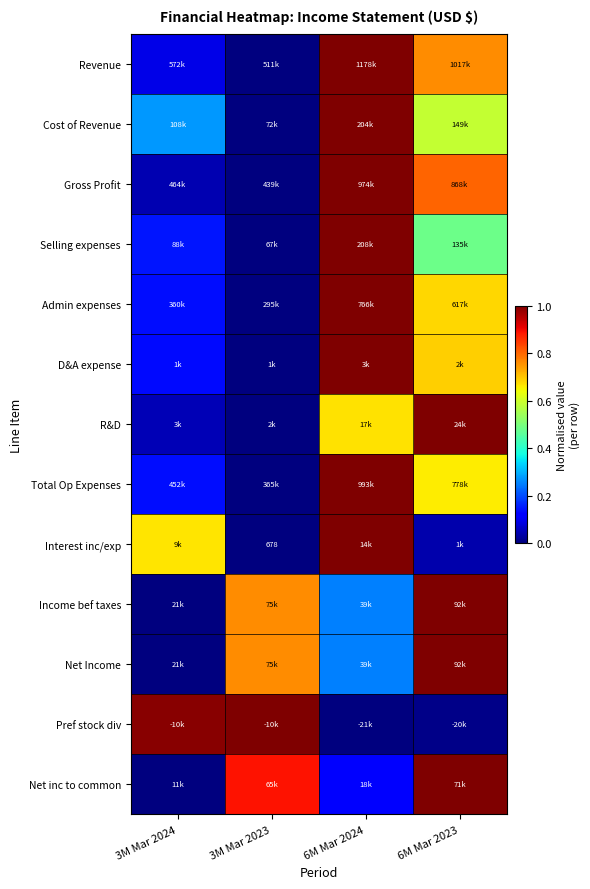

At which label is R&D closest to 0?

3M Mar 2023